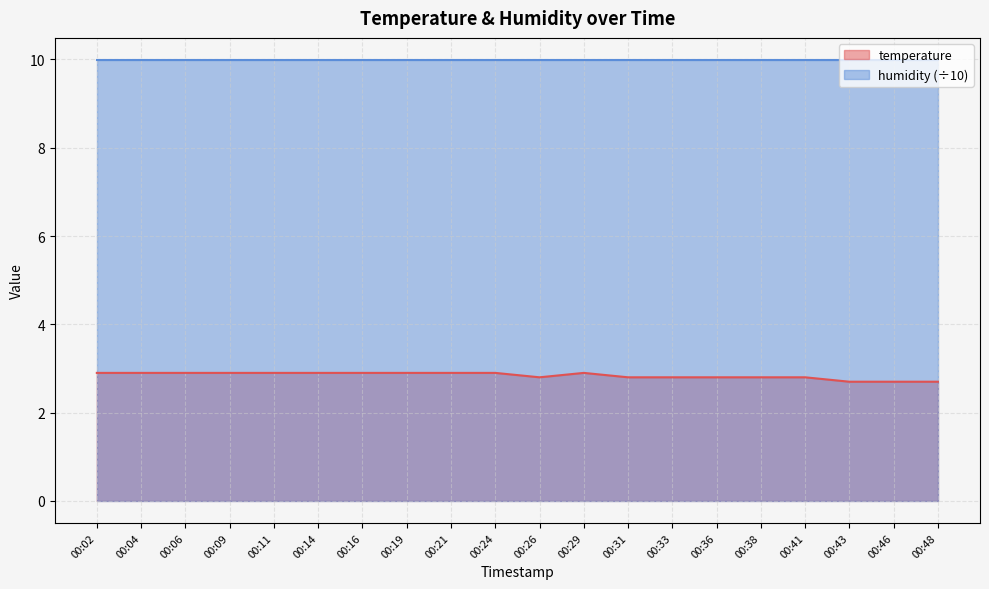

What is the greatest value displayed?

10.0